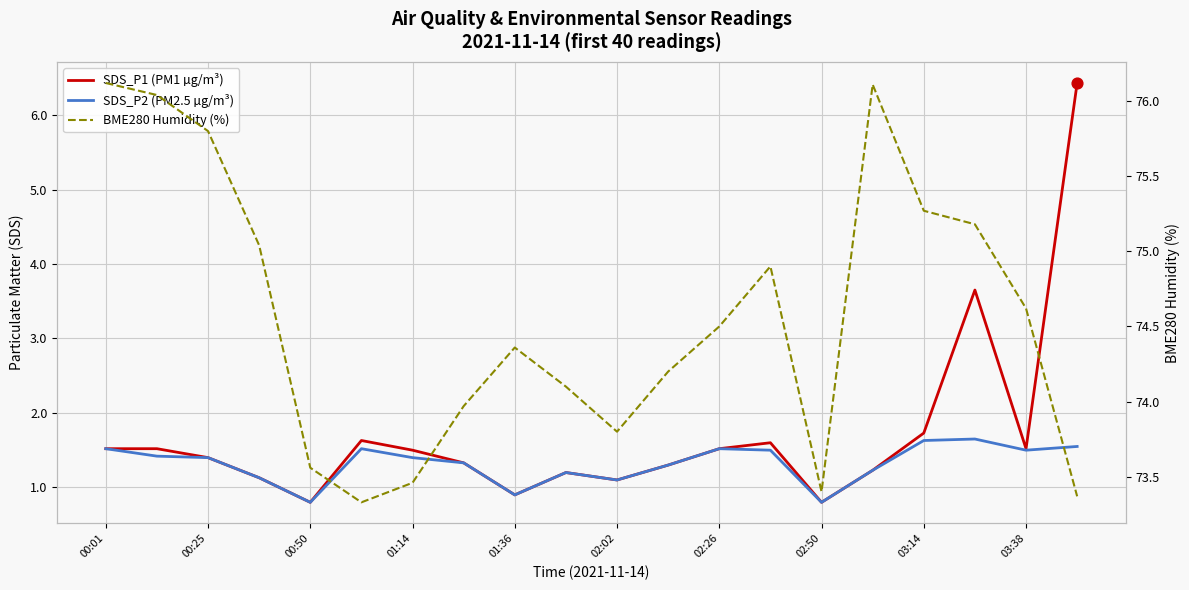

At which category is the sum across all series the highest?

19